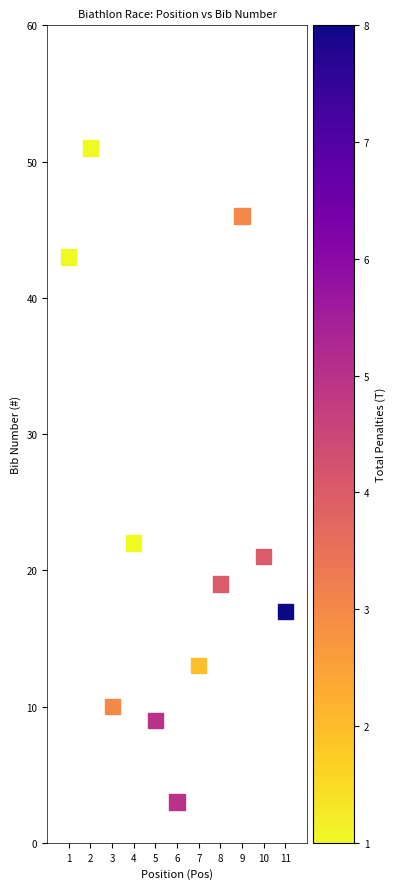

What Y value in the scatter plot is closest to 27?

22